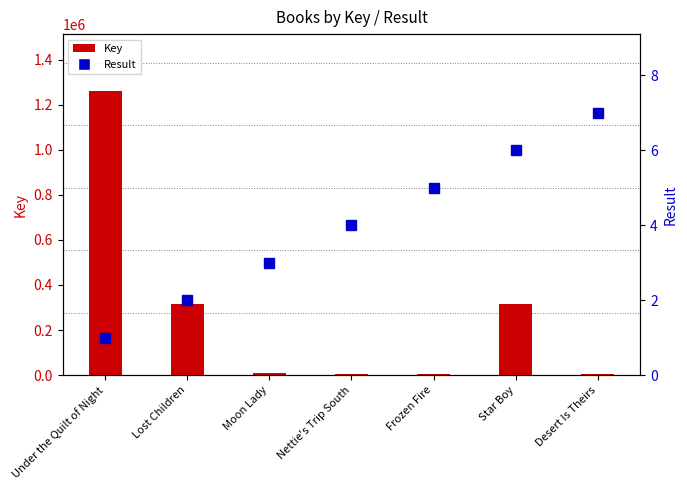

Rank the series by their maximum value, from lowest to highest.

Result, Key